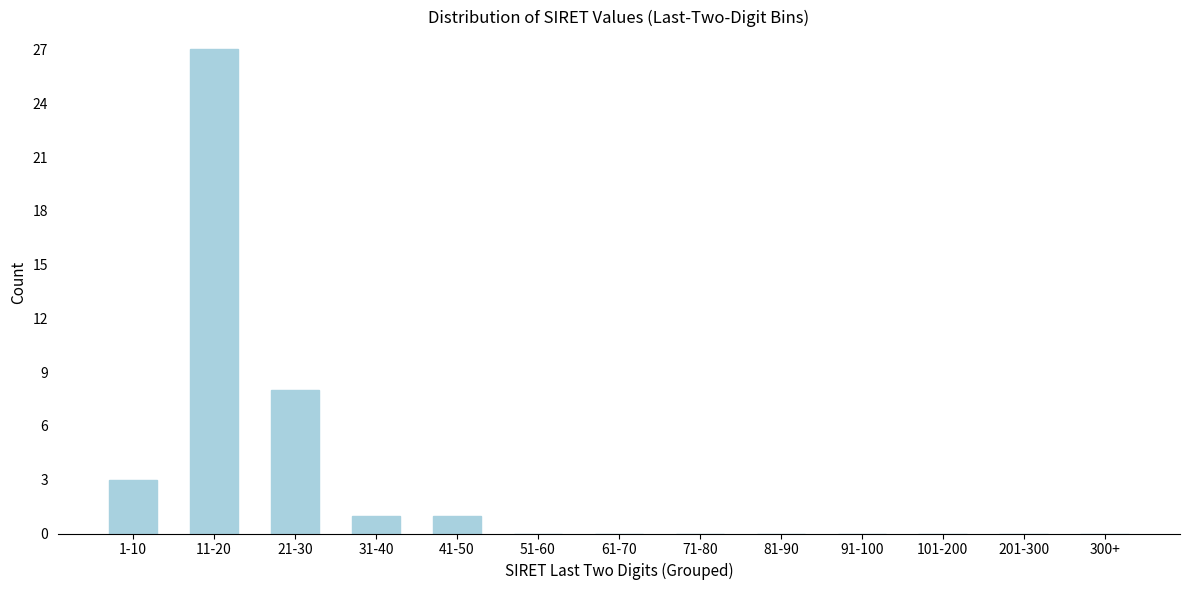

Reading left to right, transcribe all the data shown in this chart.

1-10=3	11-20=27	21-30=8	31-40=1	41-50=1	51-60=0	61-70=0	71-80=0	81-90=0	91-100=0	101-200=0	201-300=0	300+=0